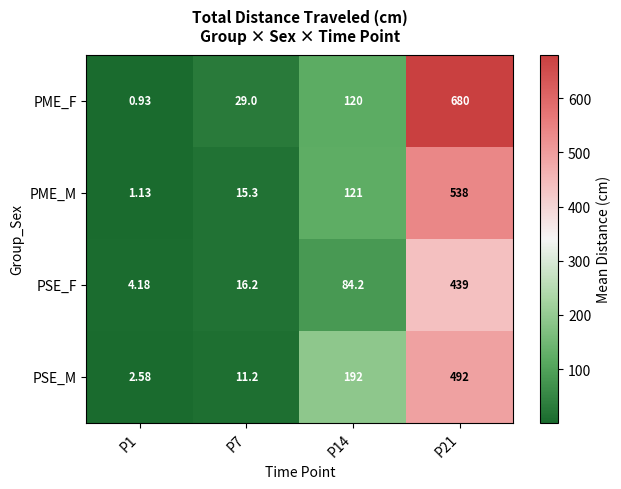

Rank the series by their maximum value, from lowest to highest.

PSE_F, PSE_M, PME_M, PME_F